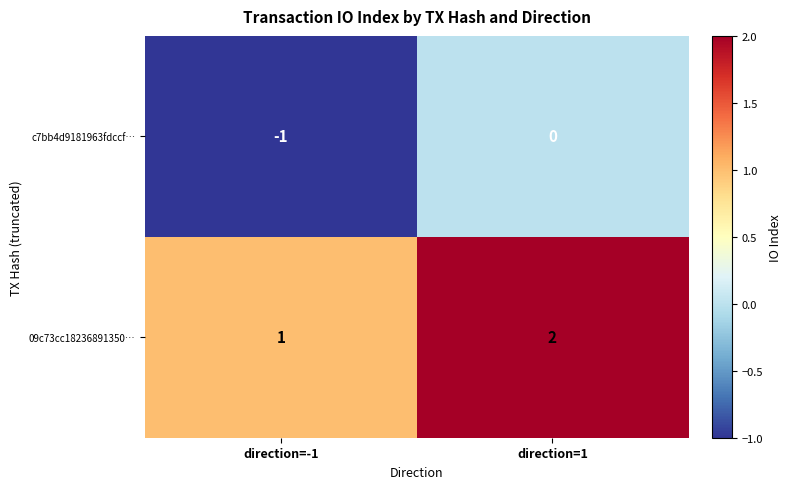

List the series in order of their overall mean, lowest first.

c7bb4d9181963fdccf…, 09c73cc18236891350…